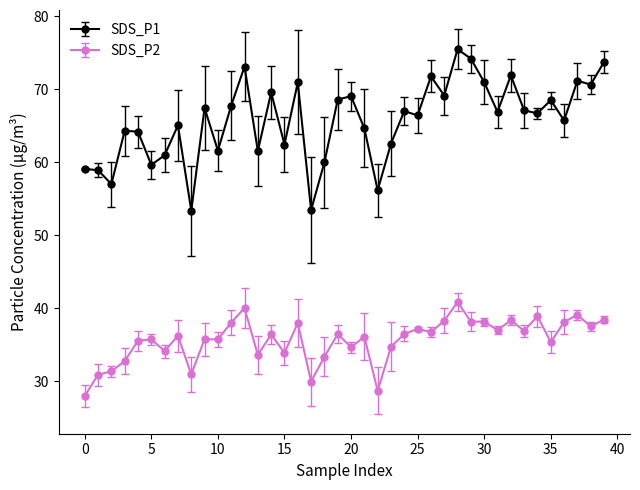

What is the greatest value displayed?

75.5